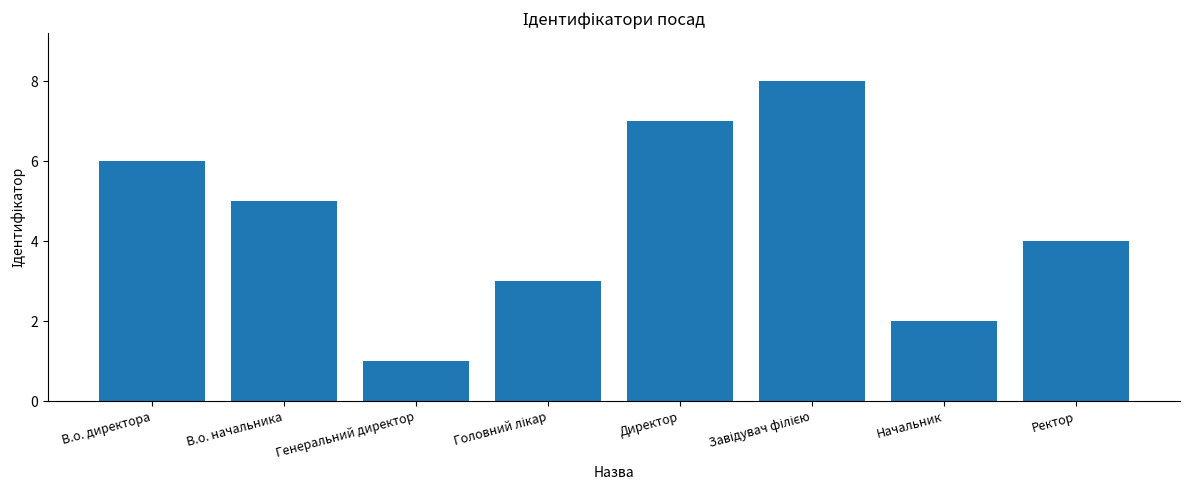

Is it true that the value at Ректор is 4?

True